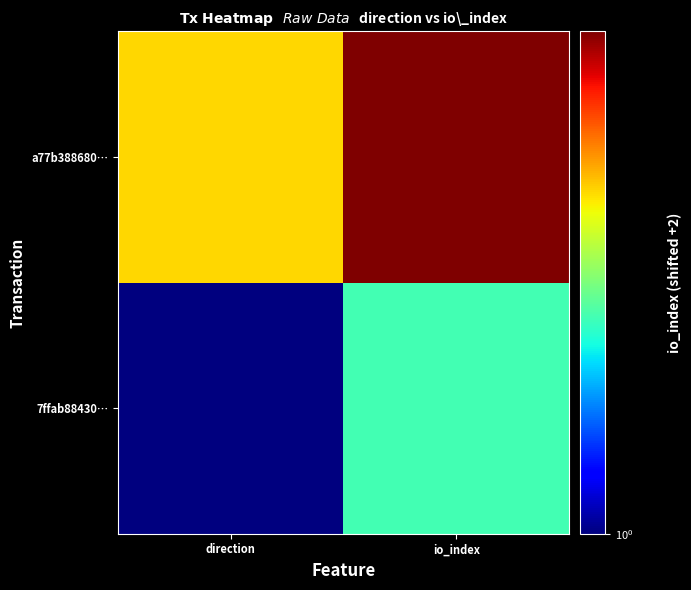

What is the difference between the highest and lowest values at io_index?

3